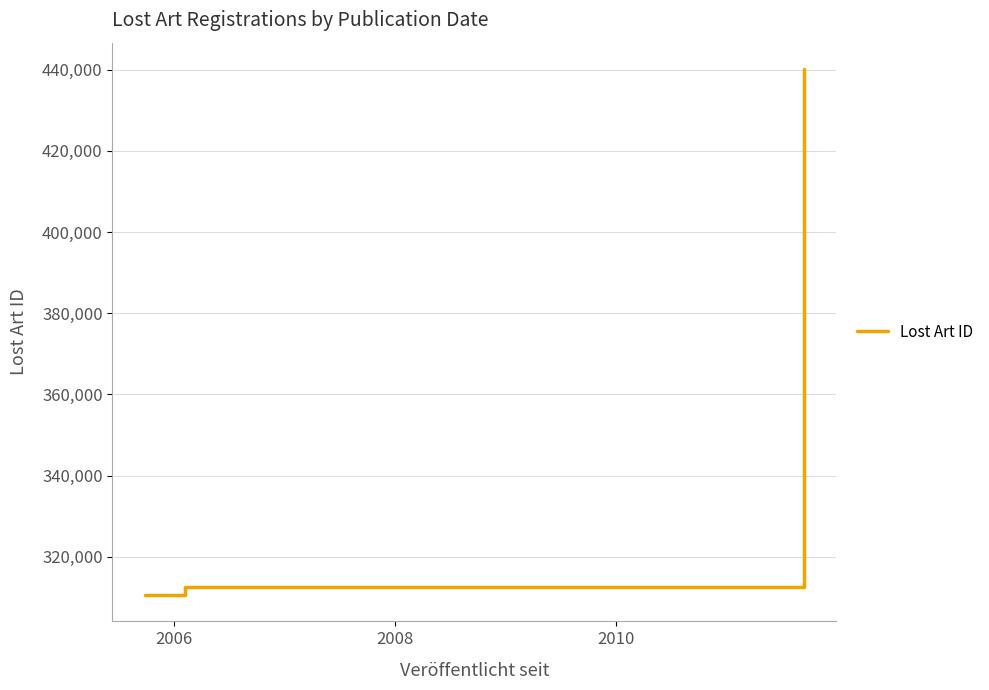

Reading left to right, what are all the values shown in this chart?

310576	312474	440191